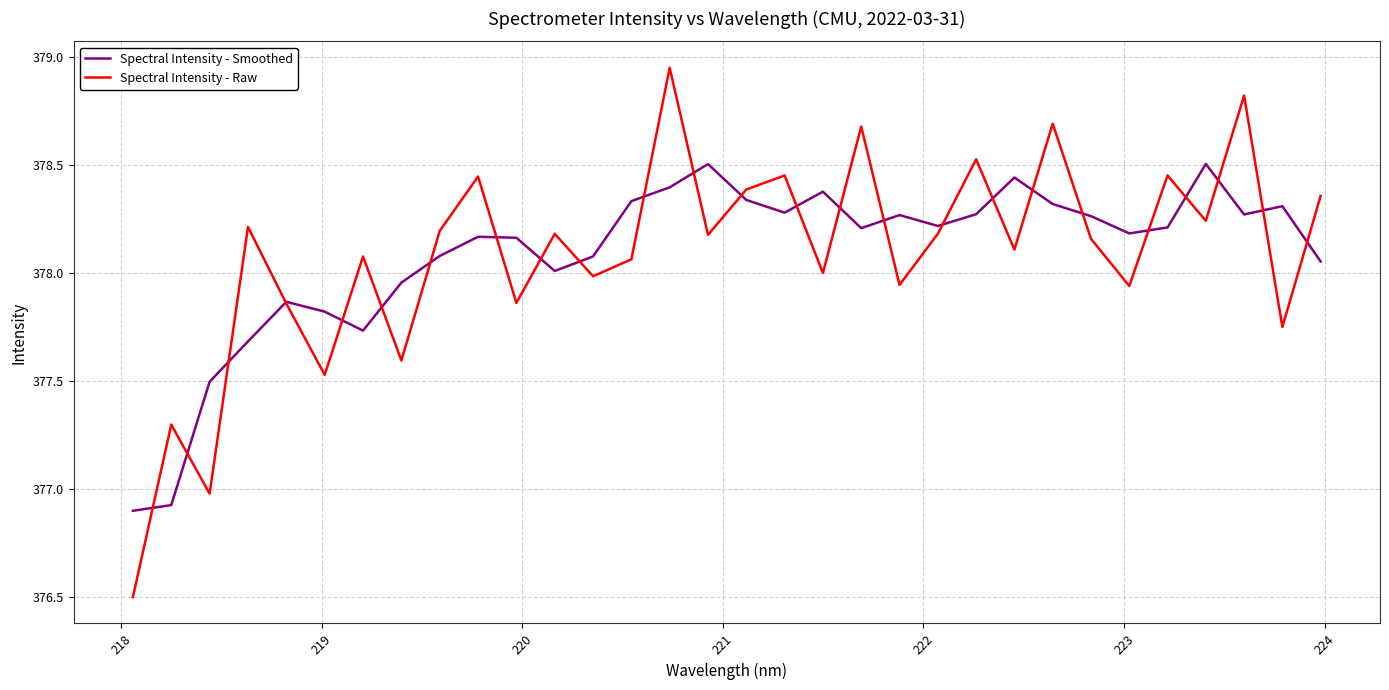

Is this an area chart (filled region under the line)?

No